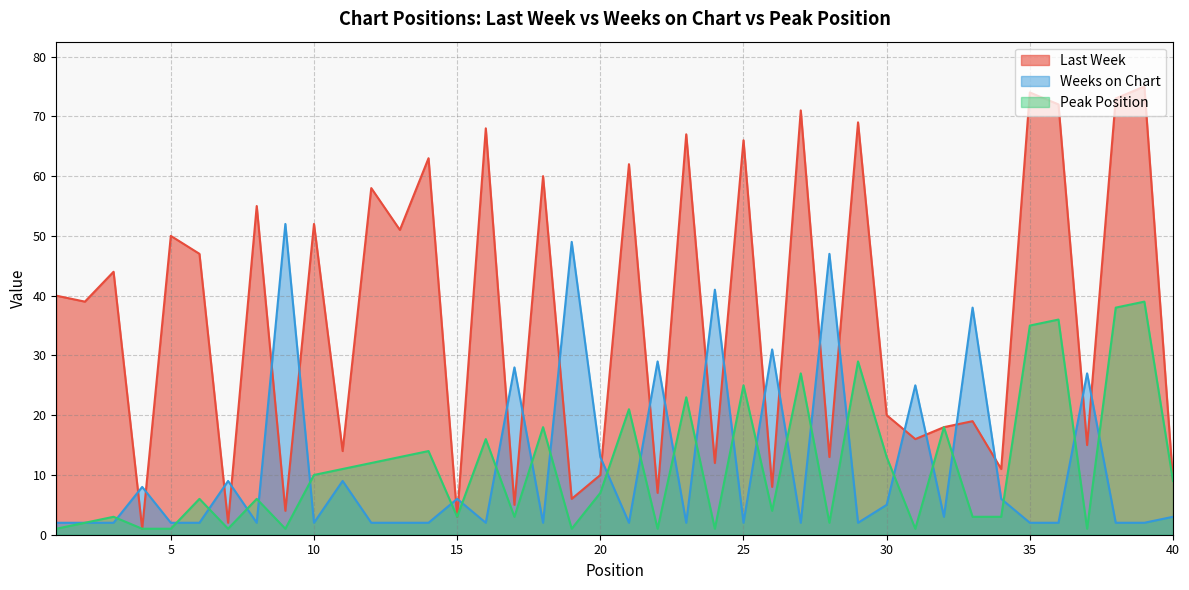

How many values in the Weeks on Chart series exceed 2?

19